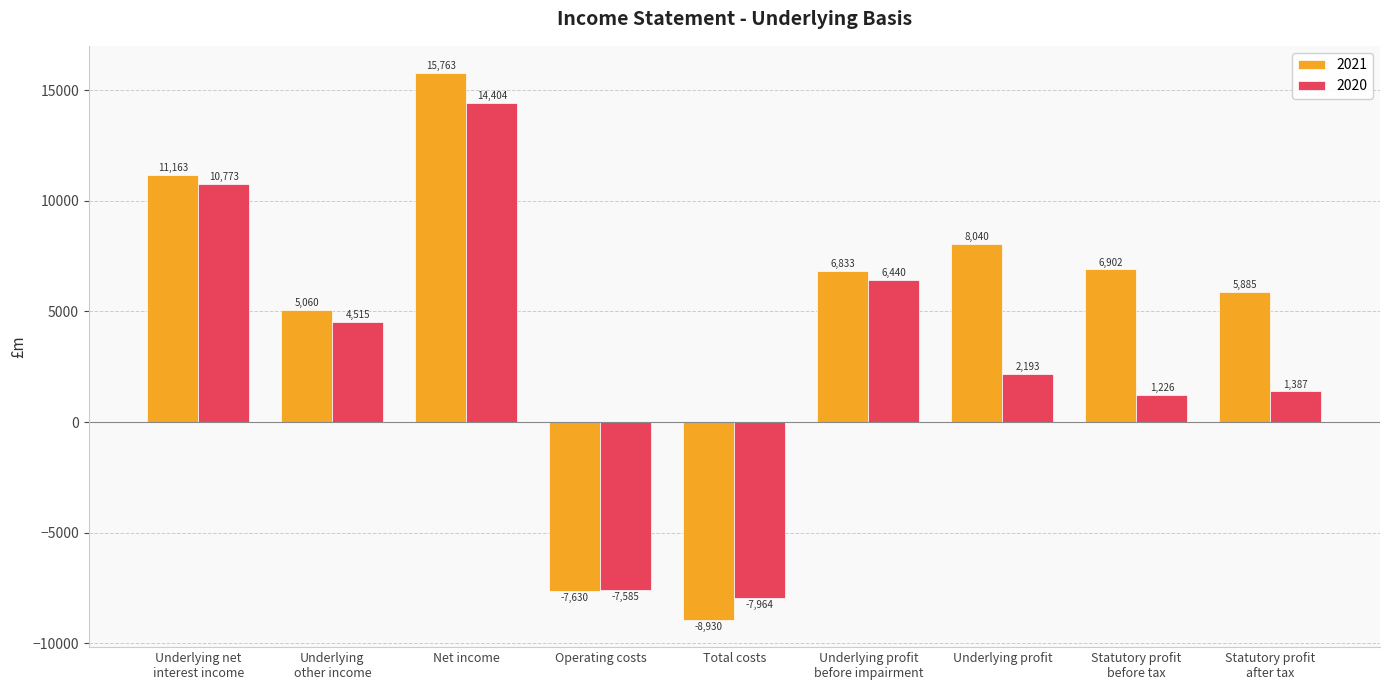

How many groups of bars are there?

9